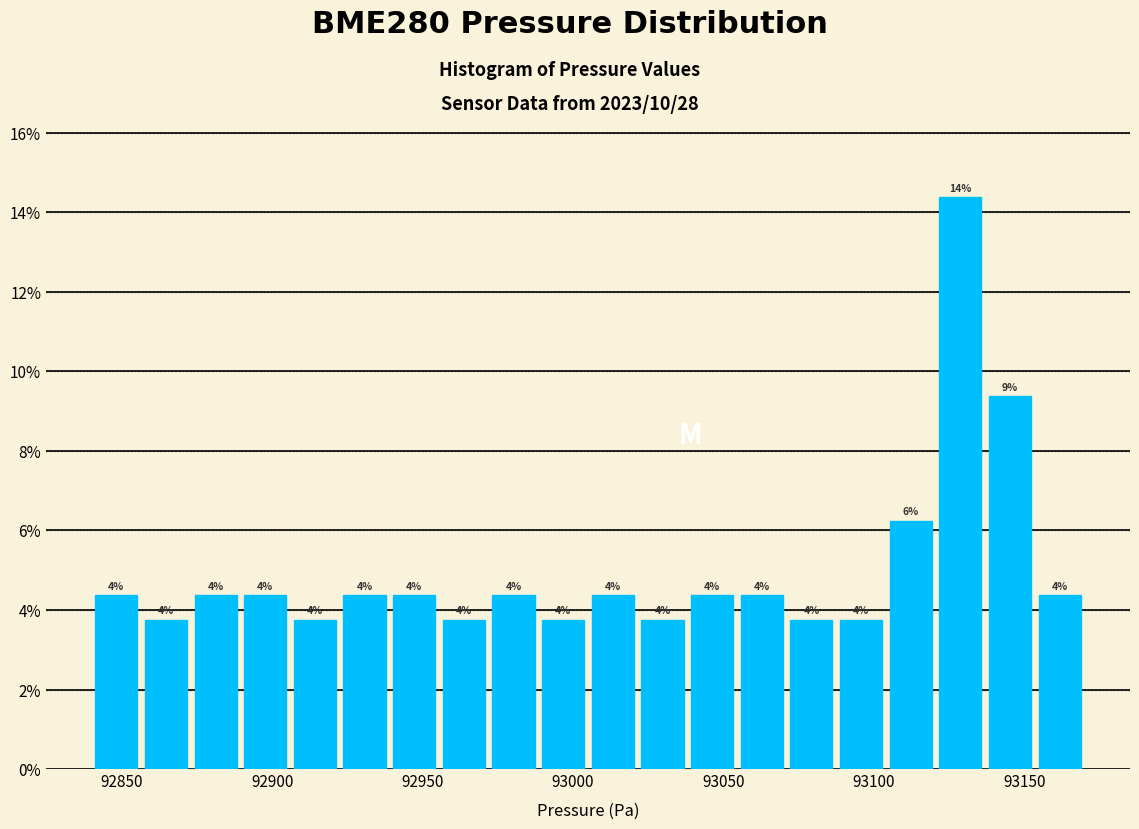

Around what value on the x-axis is the tallest bar? Give the approximate position of its centre, as read against the axis.

93130